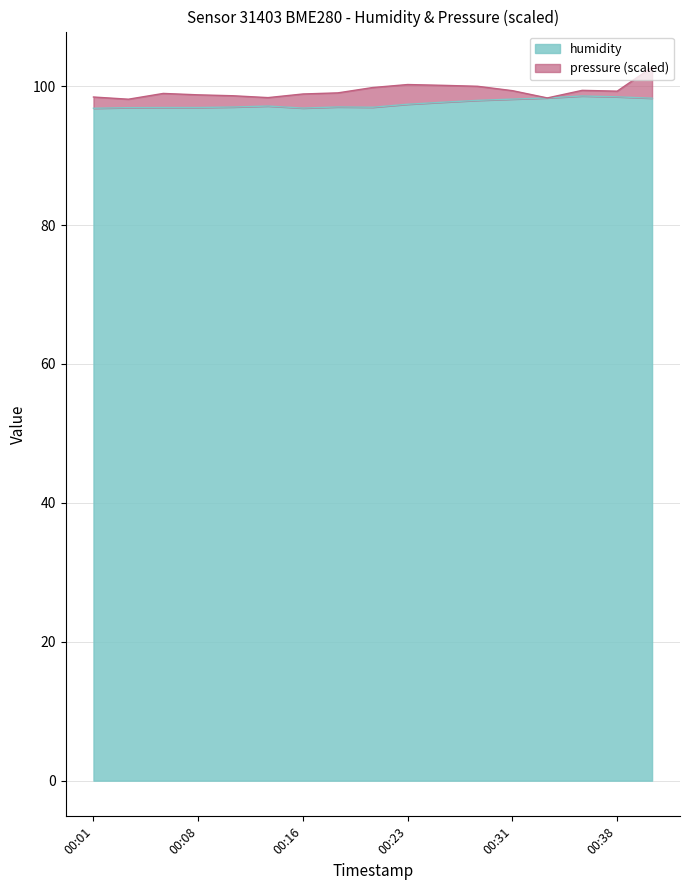

Is it true that humidity equals 29.1 at 00:08?

False